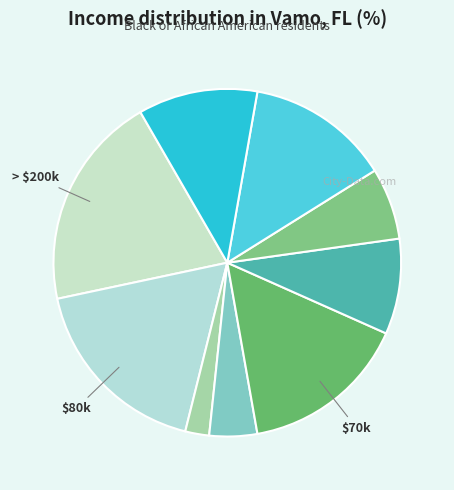

How many slices are in this pie chart?

9